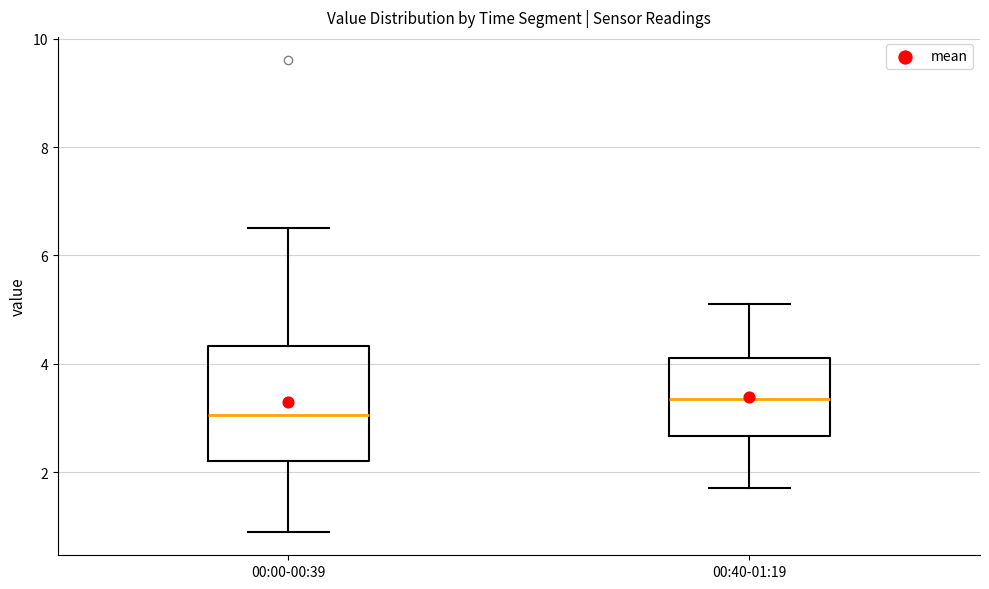

Which box has the highest median line?

00:40-01:19